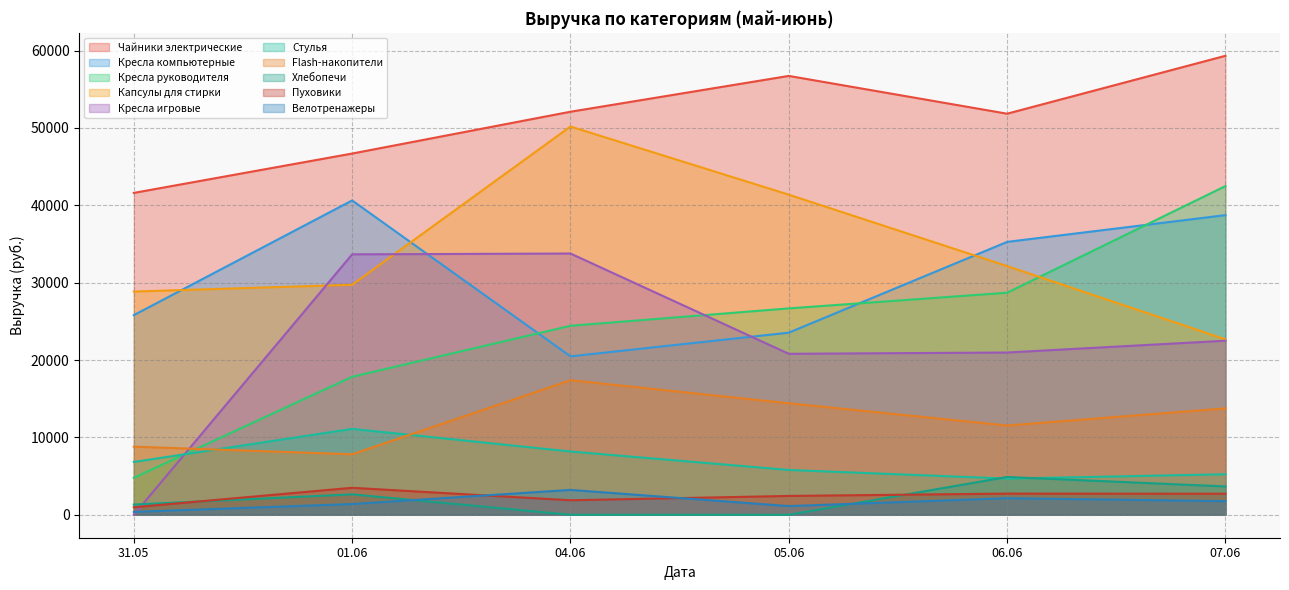

Reading right to left, list all the values displayed in this chart.

31.05: 0.0	87.4	0.0	339.1	0.0	0.0	400.0	0.0	0.0	0.0	0.0	203.9	0.0	0.0	0.0	8219.6	1473.0	0.0	0.0	387.0	0.0	697.3	3074.0	2292.4	3232.2	0.0	4777.5	0.0	5680.5	374.0	971.7	1320.0	8801.7	6823.3	0.0	28852.3	4776.3	25801.2	41601.3
01.06: 0.0	0.0	0.0	212.2	0.0	131.4	0.0	0.0	90.3	1264.0	0.0	357.8	0.0	0.0	11924.8	0.0	1101.8	0.0	0.0	864.0	0.0	742.7	2738.7	5422.7	2731.1	4102.8	3412.5	0.0	0.0	1389.5	3486.7	2640.0	7820.2	11102.3	33660.0	29727.5	17837.5	40627.1	46686.1
04.06: 0.0	121.6	0.0	67.8	0.0	0.0	2026.2	0.0	244.8	0.0	0.0	510.0	0.0	2299.2	0.0	0.0	1314.6	0.0	0.0	1042.5	0.0	894.3	2208.8	5702.4	4456.8	1215.7	3753.8	0.0	7271.6	3213.0	1874.5	0.0	17391.0	8177.7	33766.7	50183.0	24427.3	20476.7	52091.1
05.06: 0.0	167.7	0.0	490.9	0.0	0.0	2139.3	0.0	2511.2	0.0	0.0	0.0	0.0	0.0	0.0	0.0	1186.3	0.0	0.0	1122.0	0.0	955.4	1727.8	4815.1	4663.9	9659.3	2730.0	3747.7	6370.0	1122.6	2434.8	0.0	14411.0	5792.4	20805.4	41373.3	26673.2	23536.4	56720.6
06.06: 0.0	395.2	0.0	67.8	0.0	0.0	2085.0	0.0	851.7	0.0	0.0	0.0	0.0	0.0	0.0	13144.1	1711.6	0.0	11906.4	1639.8	0.0	1136.9	1947.2	4864.5	5145.9	1774.0	4546.4	0.0	7703.8	2142.0	2737.3	4884.0	11539.9	4674.1	20970.3	32142.2	28697.2	35268.4	51837.3
07.06: 0.0	152.0	0.0	147.8	0.0	0.0	3389.8	0.0	633.1	943.6	0.0	357.8	0.0	0.0	6833.9	4210.4	1891.9	0.0	0.0	1335.9	0.0	788.3	1734.7	780.0	3236.7	5829.2	6260.1	4378.1	6299.1	1762.8	2721.4	3663.0	13752.4	5237.1	22496.1	22678.5	42481.7	38726.3	59320.4